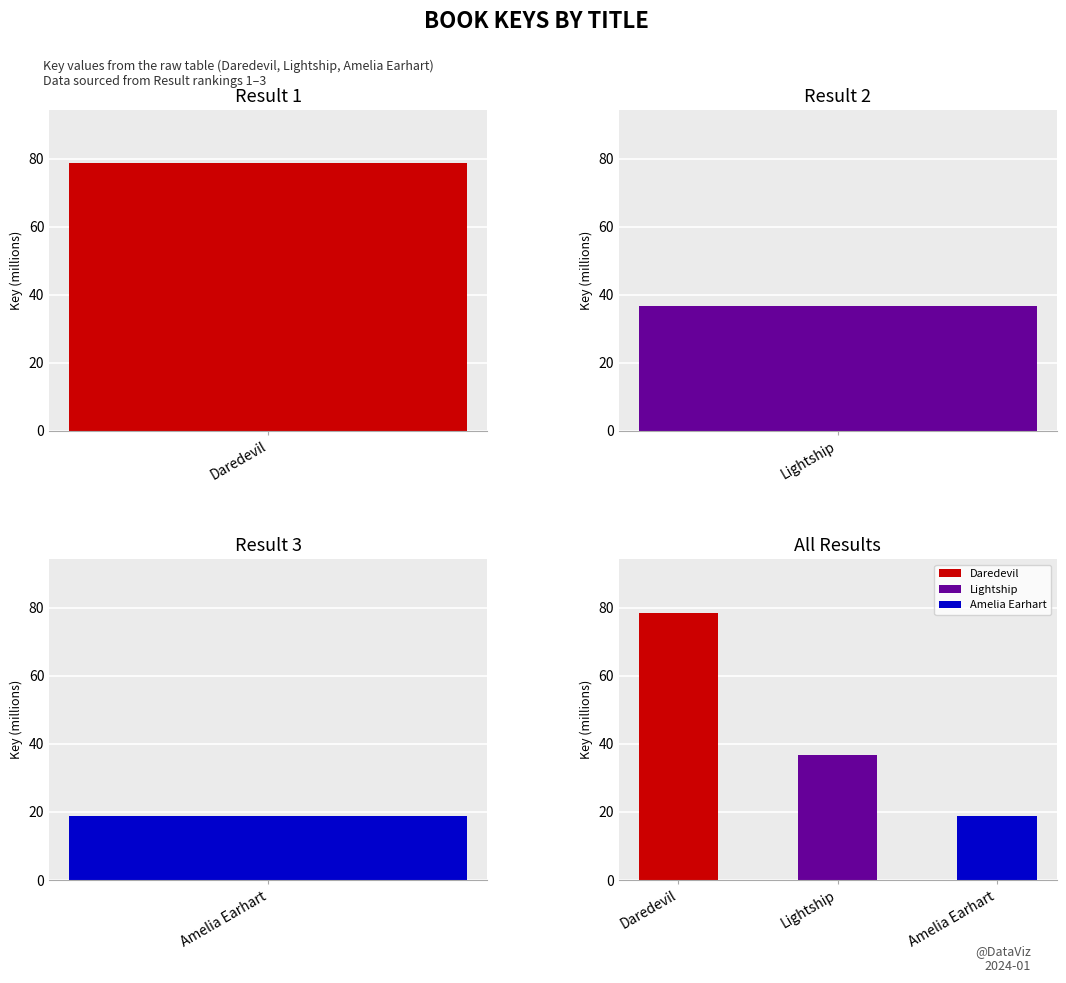

Is it true that the value at Daredevil is 78.6?

True